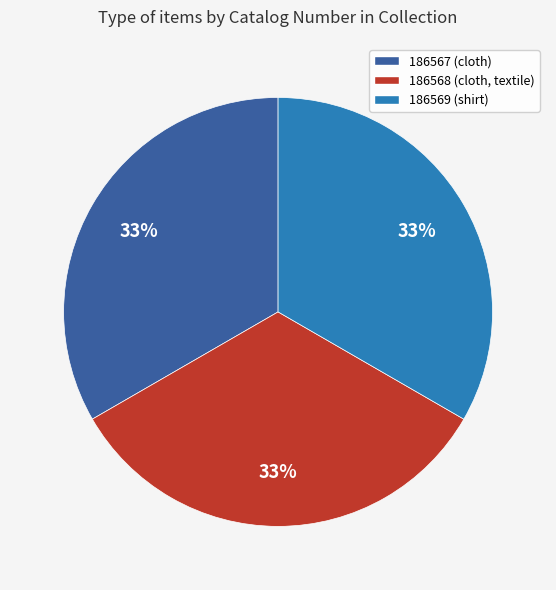

Approximately how many times larger is the value at 186567 (cloth) compared to 186569 (shirt)?

1.0